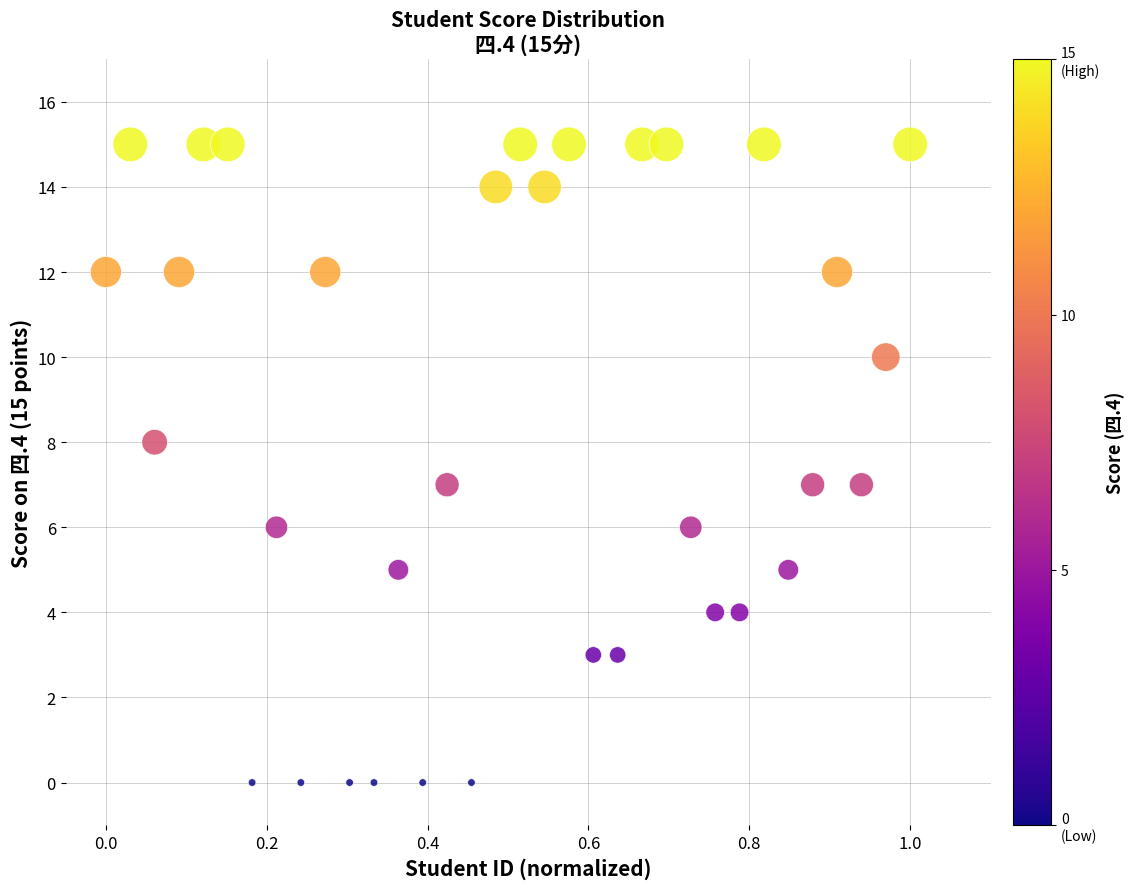

What is the range of Y values (max minus min)?

15